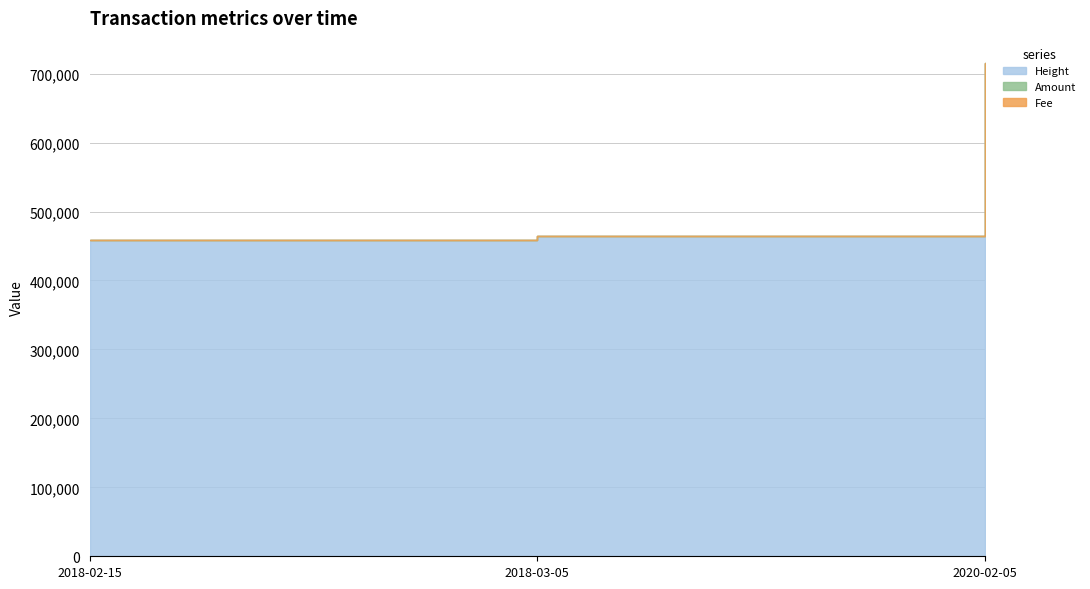

List the series in order of their peak value, lowest first.

Amount, Fee, Height